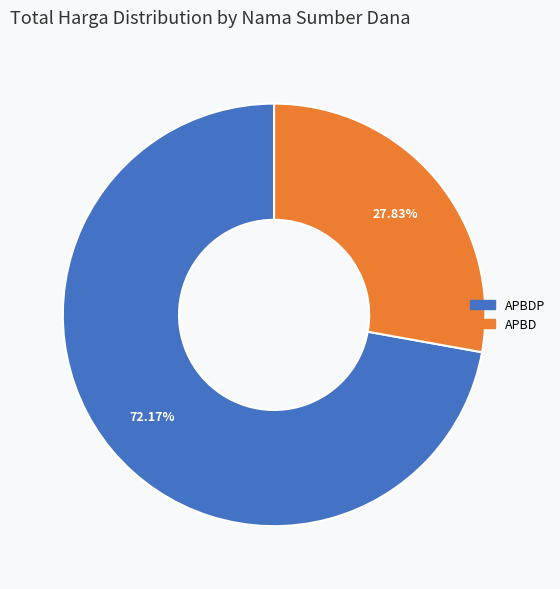

Rank the categories by value from highest to lowest.

APBDP, APBD